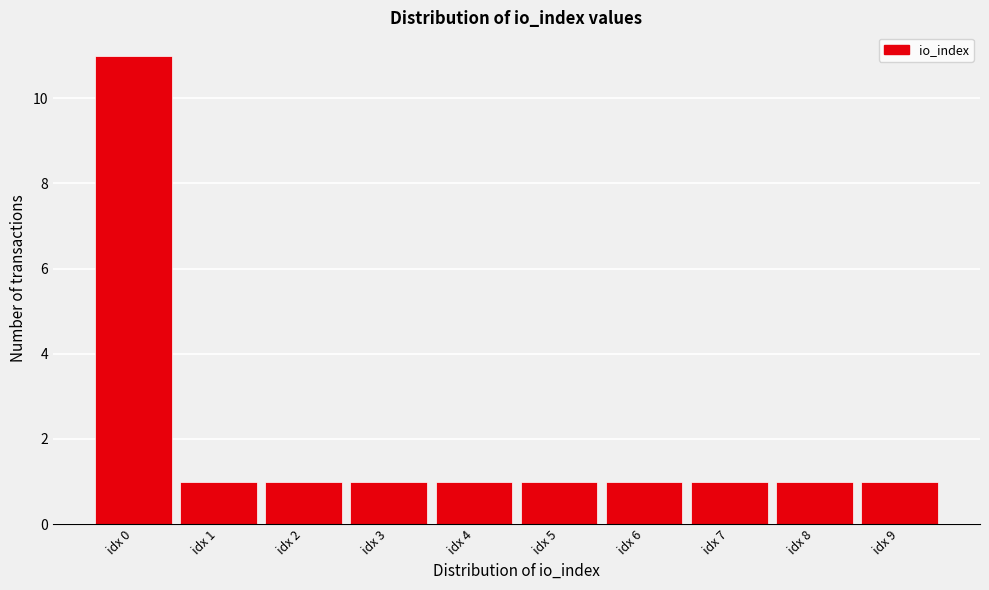

Reading left to right, transcribe this chart: for each bar, give the range it covers on the x-axis and its height. The values are not printed on the chart, so give them approximately, as read against the axis.

-0.5 to 0.5: 11
0.5 to 1.5: 1
1.5 to 2.5: 1
2.5 to 3.5: 1
3.5 to 4.5: 1
4.5 to 5.5: 1
5.5 to 6.5: 1
6.5 to 7.5: 1
7.5 to 8.5: 1
8.5 to 9.5: 1